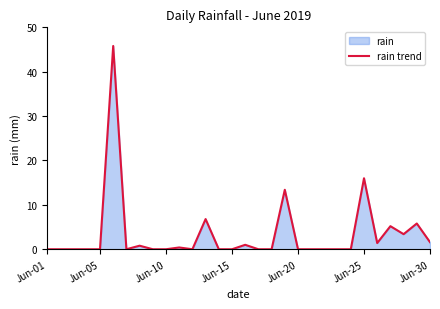

True or false: there are more than 0 points higher than both neighbors.

True